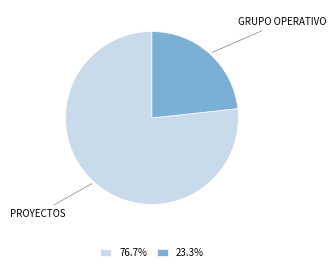

Is there any slice that represents more than half of the pie?

Yes